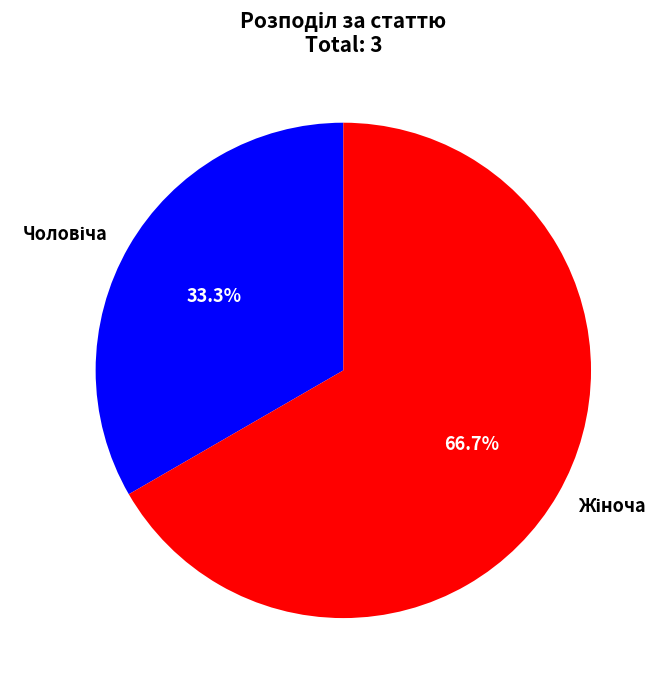

Is there a majority slice in this chart?

Yes